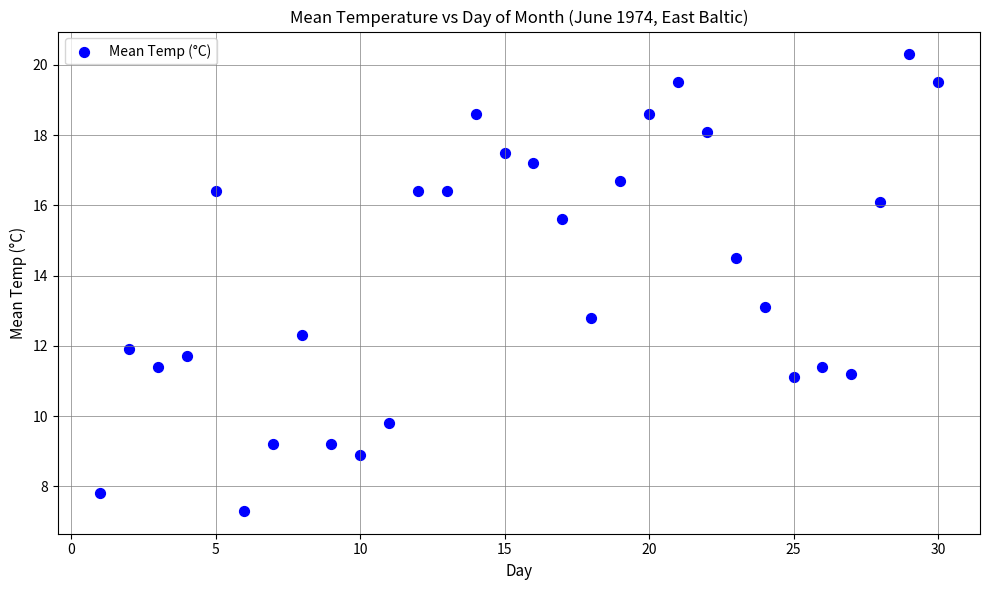

What is the range of Y values (max minus min)?

13.0